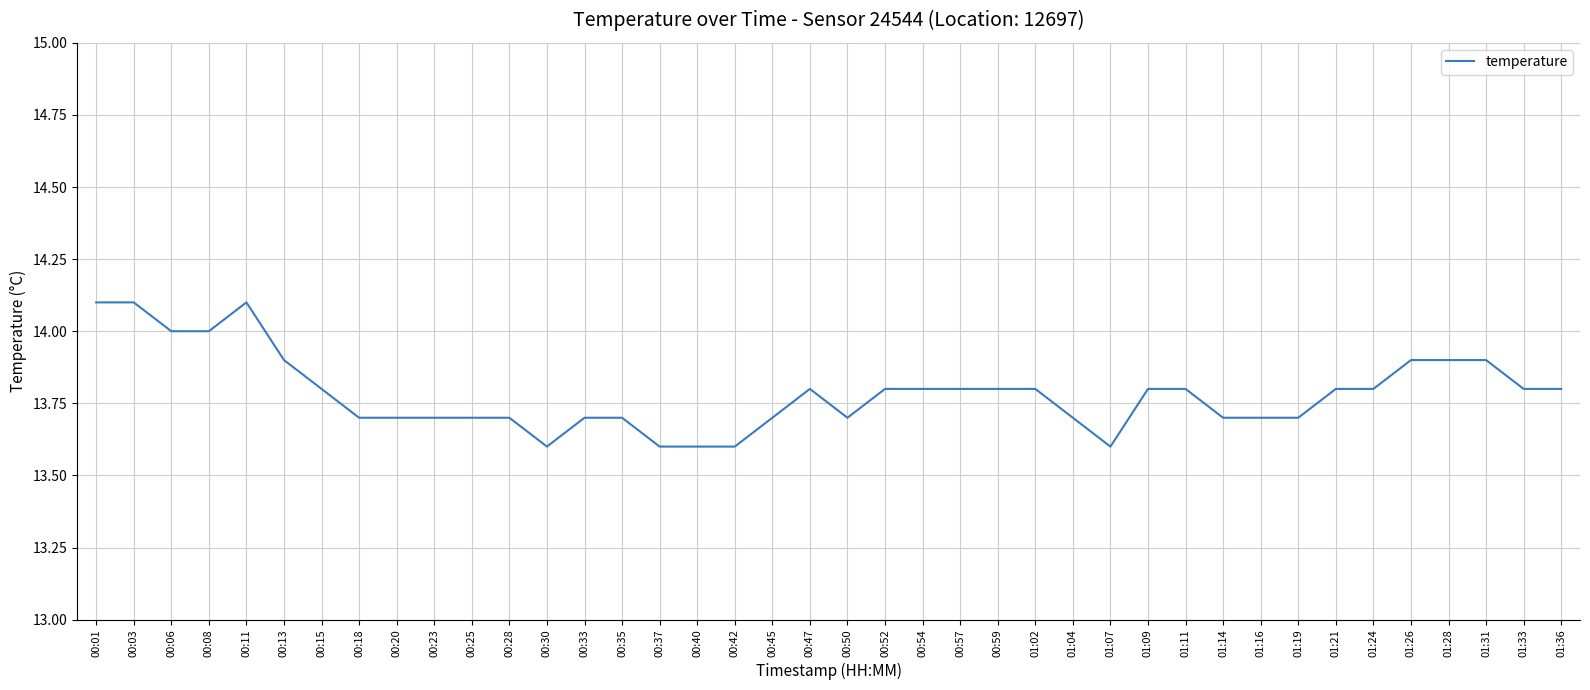

What is the maximum value shown in the chart?

14.1